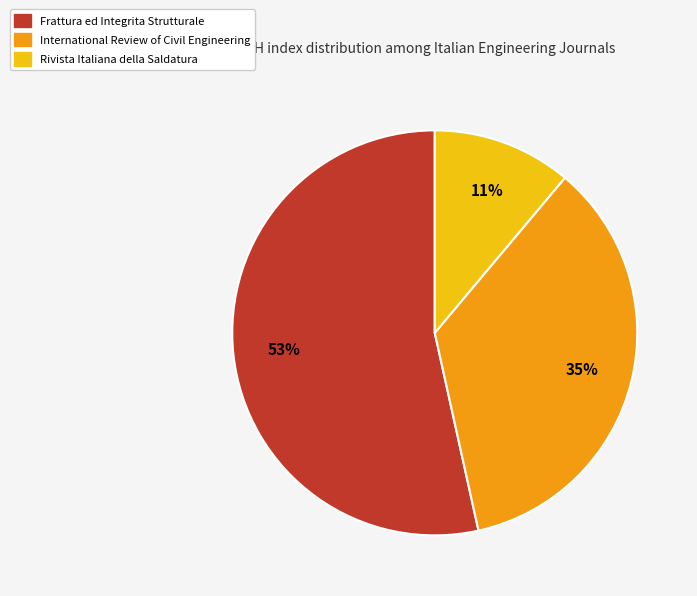

How many slices are in this pie chart?

3